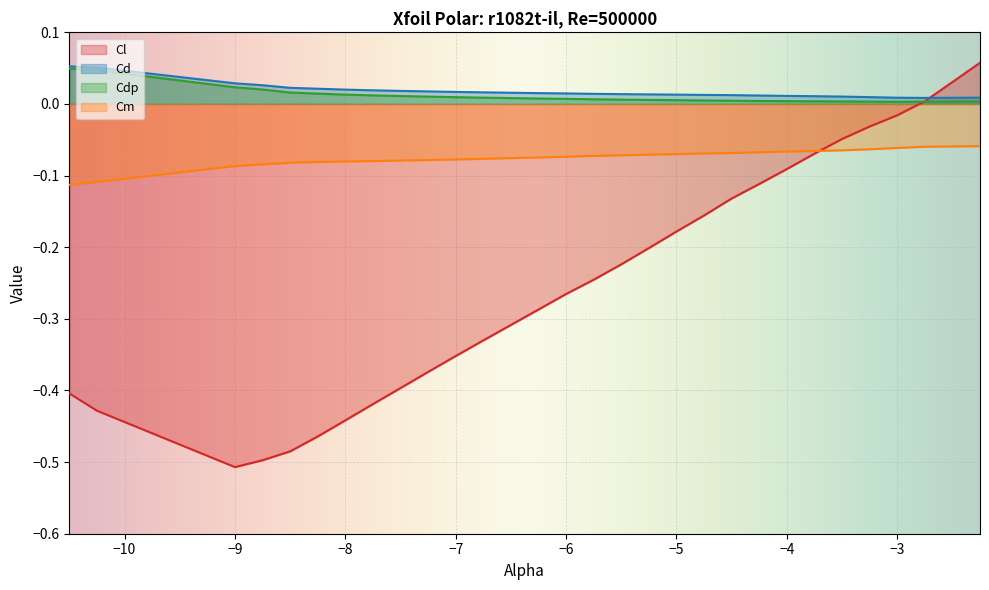

Reading left to right, extract all data points from this chart.

Cl: -0.4	-0.4	-0.5	-0.5	-0.5	-0.5	-0.4	-0.4	-0.4	-0.4	-0.4	-0.3	-0.3	-0.3	-0.3	-0.2	-0.2	-0.2	-0.2	-0.2	-0.1	-0.1	-0.1	-0.1	-0.0	-0.0	-0.0	0.0	0.0	0.1
Cd: 0.1	0.1	0.0	0.0	0.0	0.0	0.0	0.0	0.0	0.0	0.0	0.0	0.0	0.0	0.0	0.0	0.0	0.0	0.0	0.0	0.0	0.0	0.0	0.0	0.0	0.0	0.0	0.0	0.0	0.0
Cdp: 0.0	0.0	0.0	0.0	0.0	0.0	0.0	0.0	0.0	0.0	0.0	0.0	0.0	0.0	0.0	0.0	0.0	0.0	0.0	0.0	0.0	0.0	0.0	0.0	0.0	0.0	0.0	0.0	0.0	0.0
Cm: -0.1	-0.1	-0.1	-0.1	-0.1	-0.1	-0.1	-0.1	-0.1	-0.1	-0.1	-0.1	-0.1	-0.1	-0.1	-0.1	-0.1	-0.1	-0.1	-0.1	-0.1	-0.1	-0.1	-0.1	-0.1	-0.1	-0.1	-0.1	-0.1	-0.1